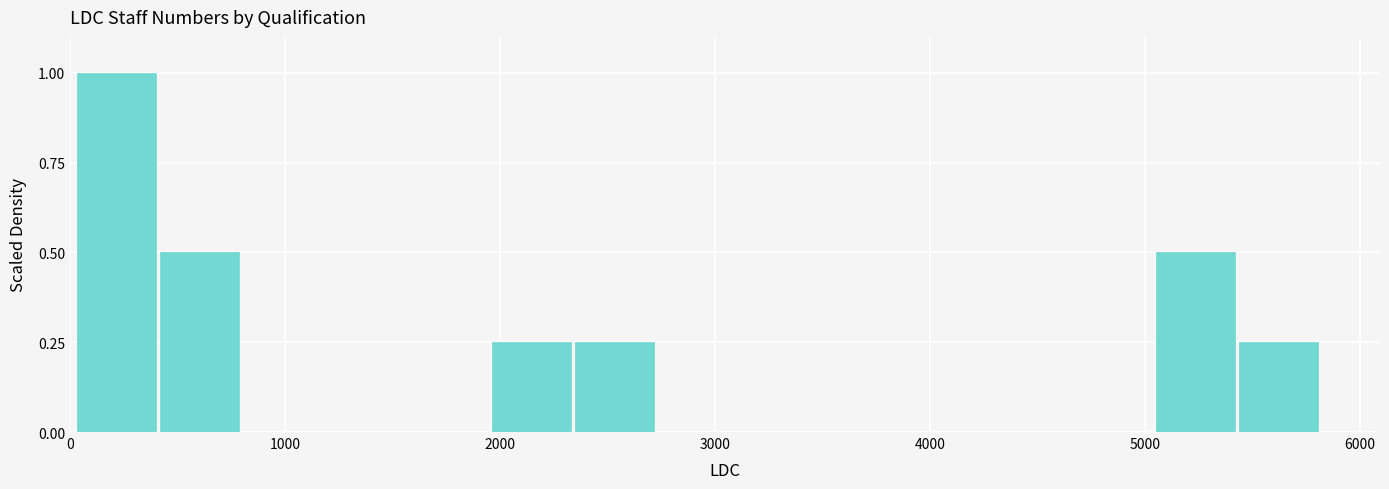

Read against the x-axis, roughly where is the centre of the tallest bar?

200